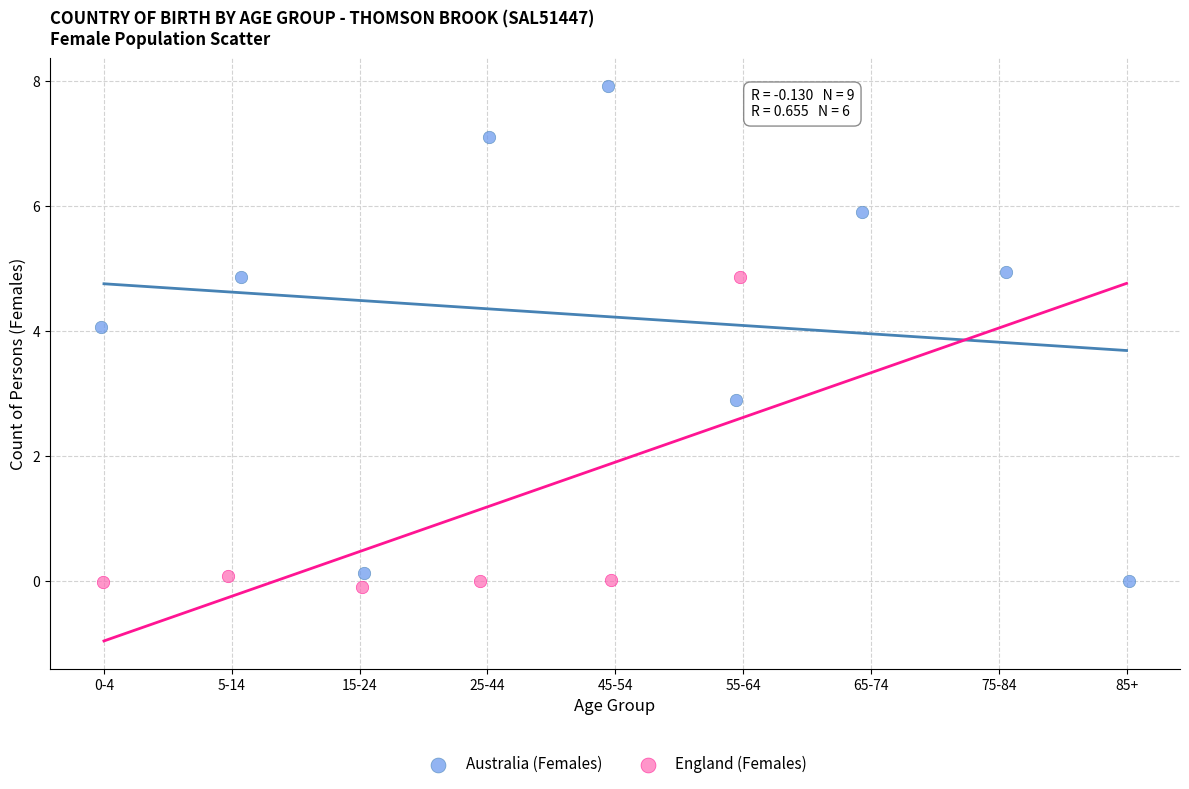

Which series reaches the minimum Y coordinate?

England (Females)